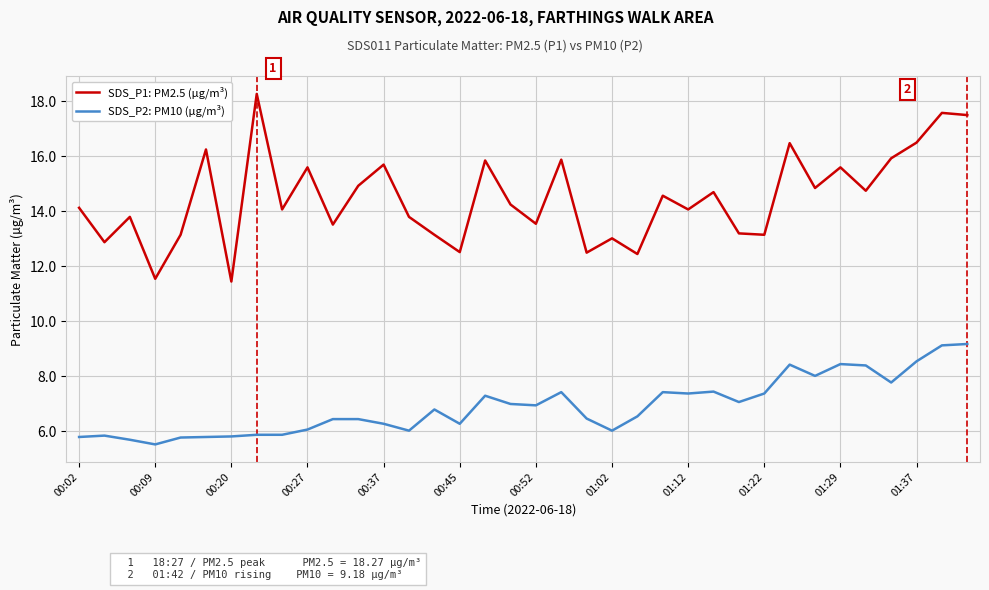

What is the maximum value for SDS_P2: PM10 (µg/m³)?

9.2